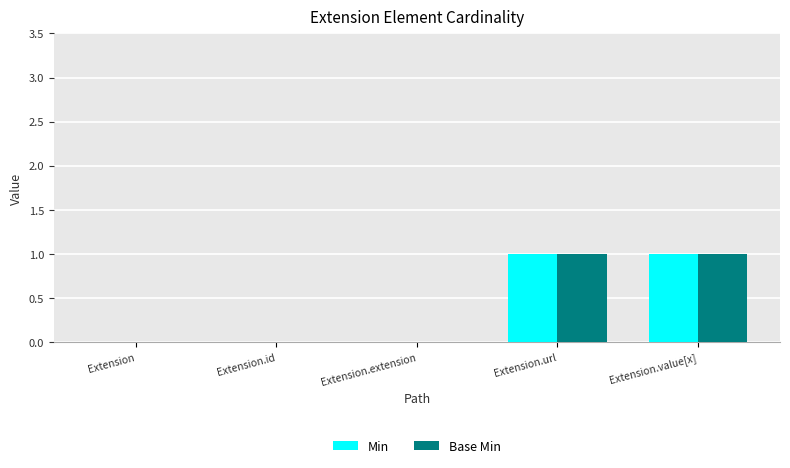

True or false: Base Min has a value of 0 at Extension.id.

True